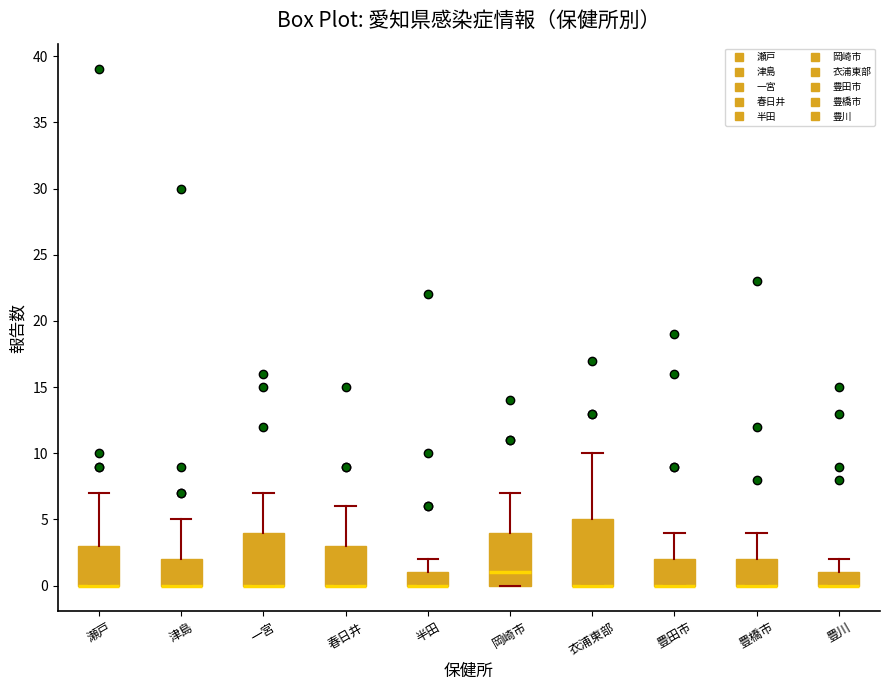

Reading left to right, transcribe this box plot: for each box, give where its median line is, the range the box spans, and where its two whiskers end, as read against the y-axis. The values are not printed on the chart, so give them approximately, as read against the axis.

瀬戸: median 0 (drawn on the box's lower edge), box 0 to 3, whiskers 0 to 7
津島: median 0 (drawn on the box's lower edge), box 0 to 2, whiskers 0 to 5
一宮: median 0 (drawn on the box's lower edge), box 0 to 4, whiskers 0 to 7
春日井: median 0 (drawn on the box's lower edge), box 0 to 3, whiskers 0 to 6
半田: median 0 (drawn on the box's lower edge), box 0 to 1, whiskers 0 to 2
岡崎市: median 1, box 0 to 4, whiskers 0 to 7
衣浦東部: median 0 (drawn on the box's lower edge), box 0 to 5, whiskers 0 to 10
豊田市: median 0 (drawn on the box's lower edge), box 0 to 2, whiskers 0 to 4
豊橋市: median 0 (drawn on the box's lower edge), box 0 to 2, whiskers 0 to 4
豊川: median 0 (drawn on the box's lower edge), box 0 to 1, whiskers 0 to 2